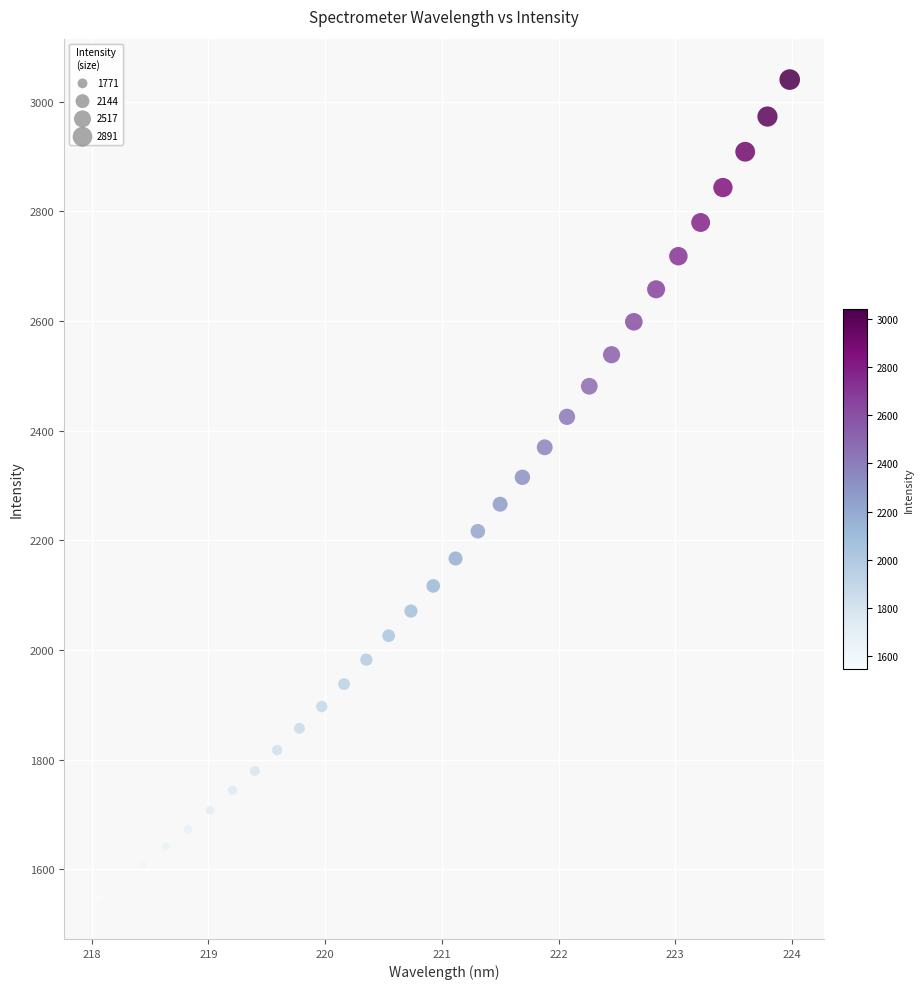

What is the range of X values (max minus min)?

5.9